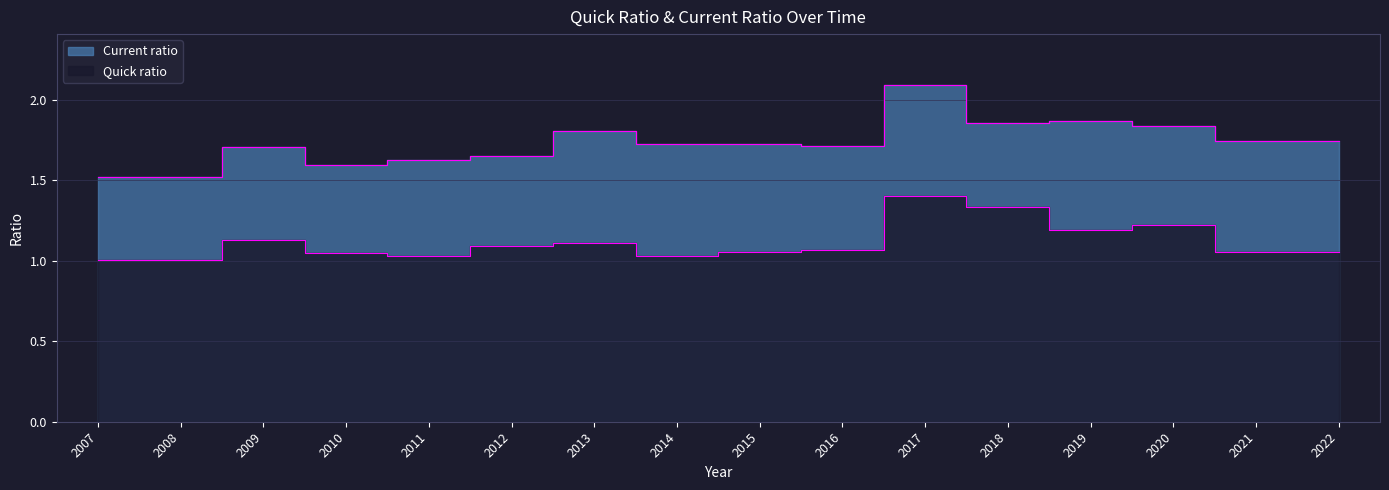

True or false: Quick ratio has a value of 0.5 at 2011.

False